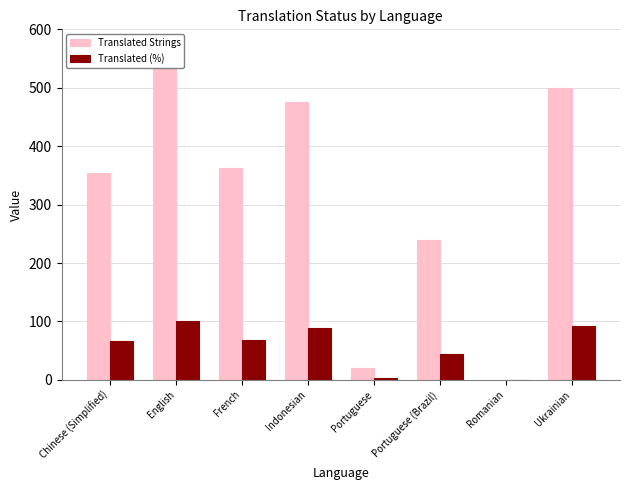

What is the difference between the highest and lowest values at Indonesian?

387.4